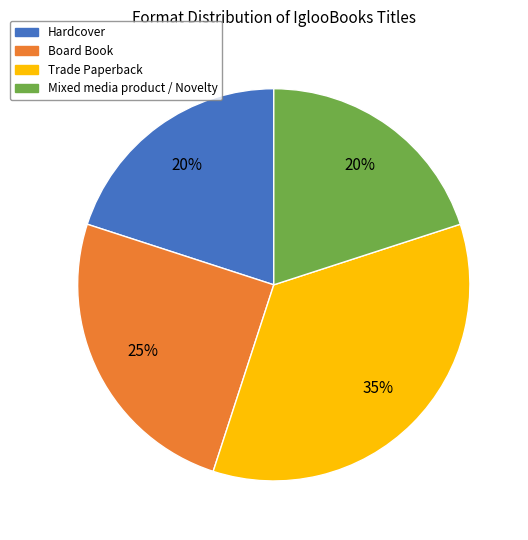

To the nearest percent, what percentage of the pie is Board Book?

25%